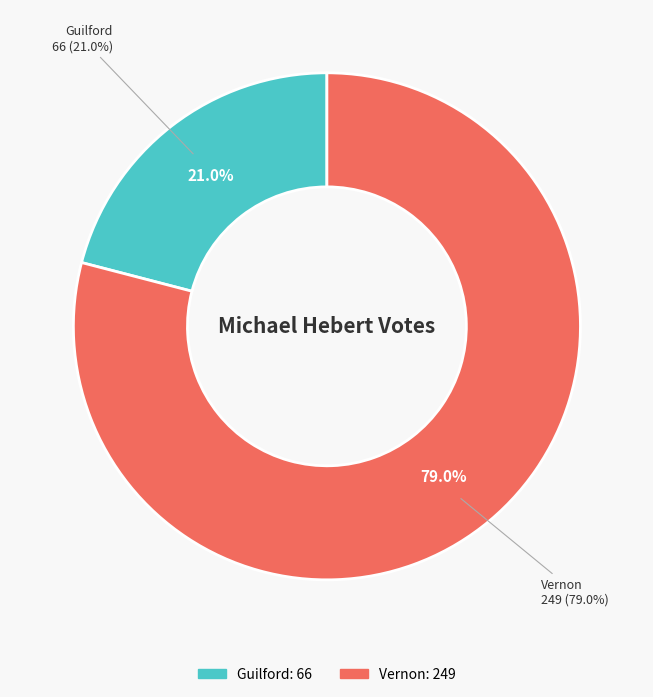

Is it true that Guilford is 21% of the pie?

True